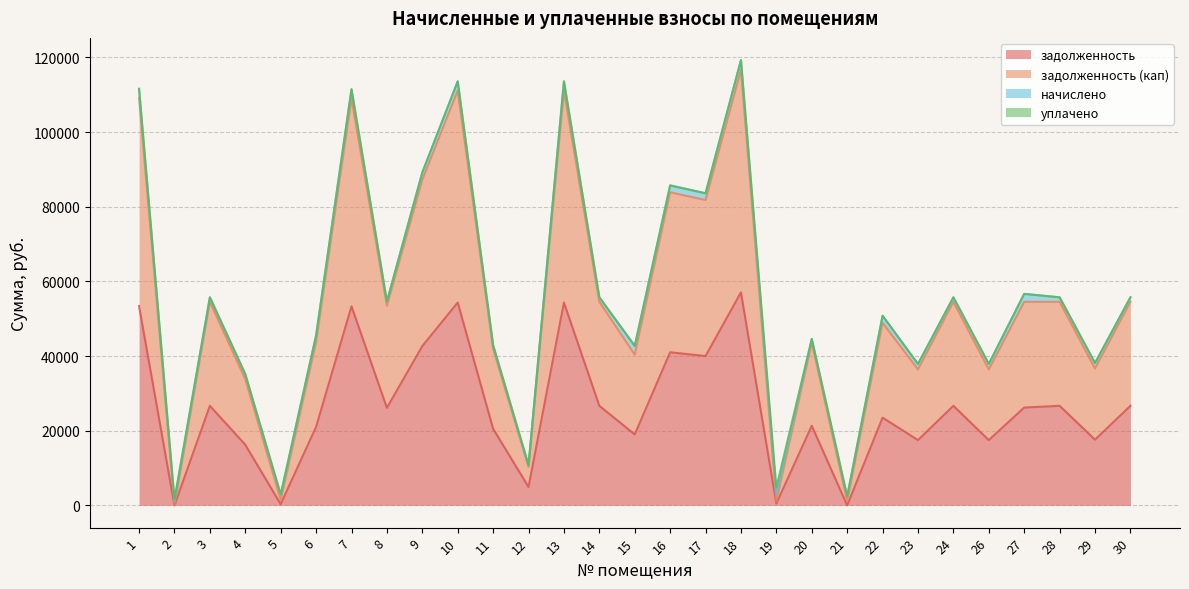

The задолженность series shows 61821.8 at 17. True or false?

False